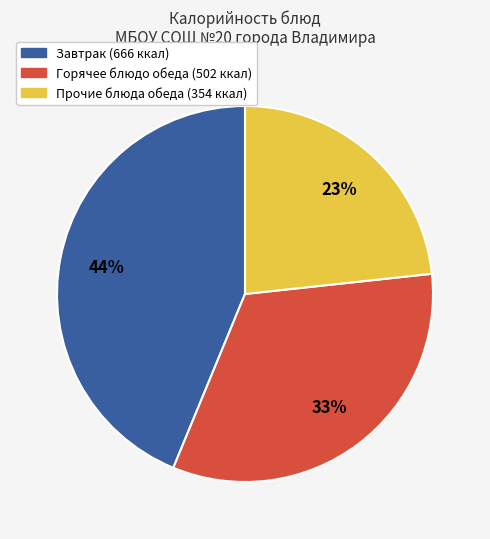

To the nearest percent, what is the average slice percentage?

33%